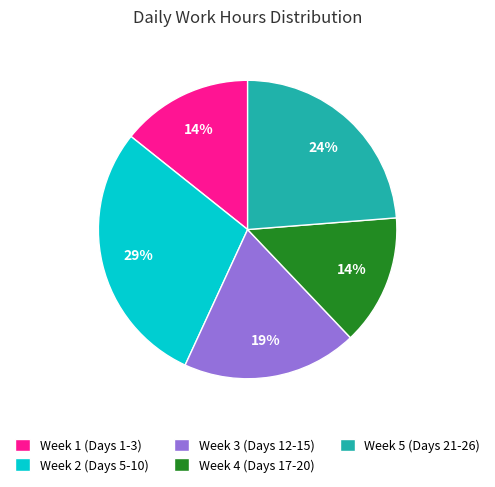

To the nearest percent, what is the average slice percentage?

20%